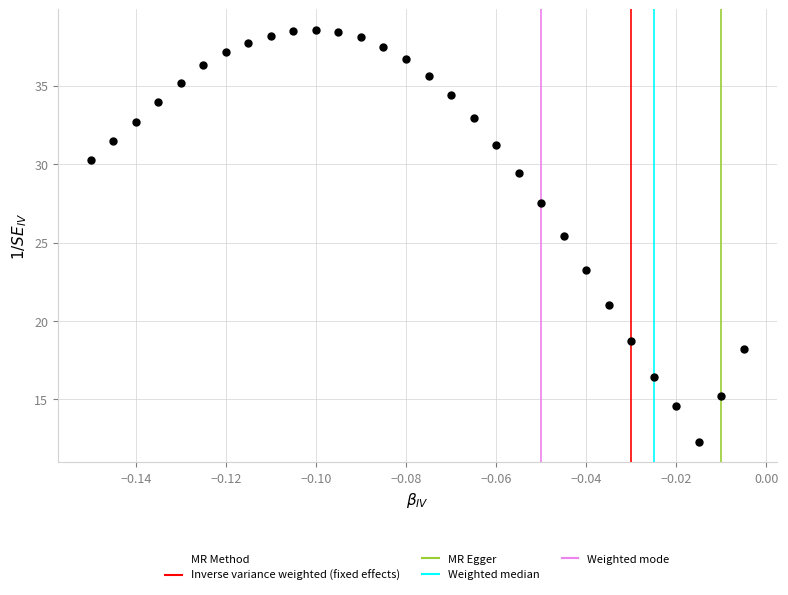

What Y value in the scatter plot is closest to 25?

25.4